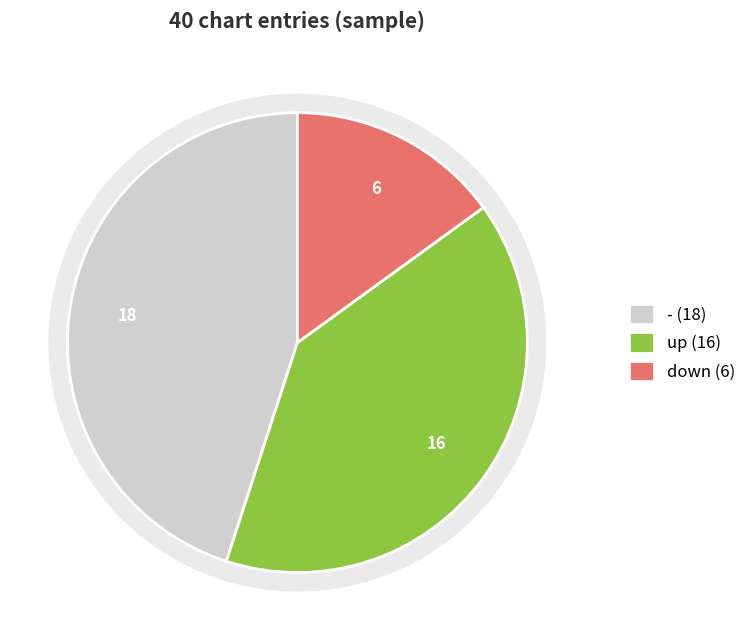

How many segments does this pie chart have?

3